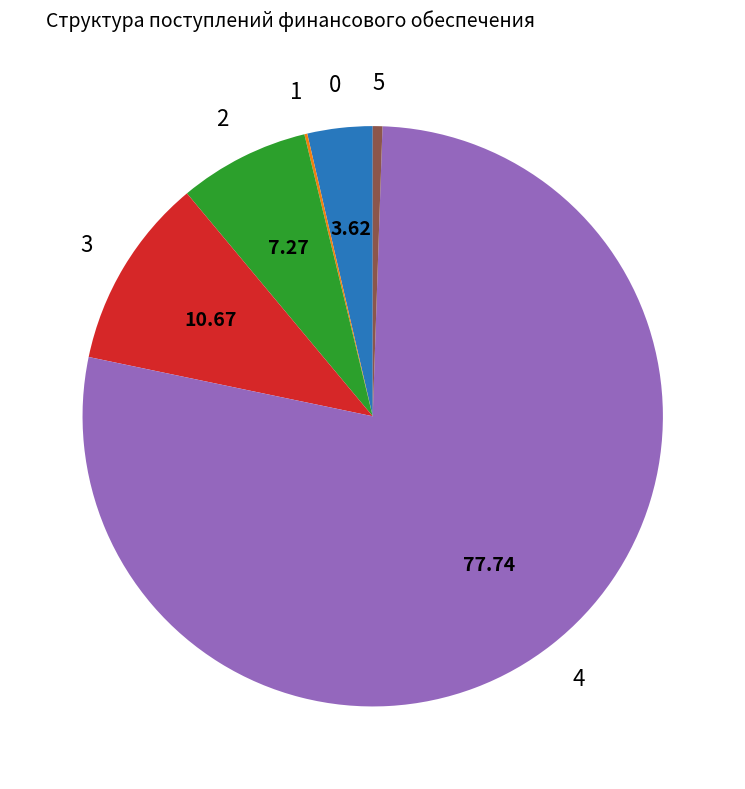

Does any single category account for the majority?

Yes